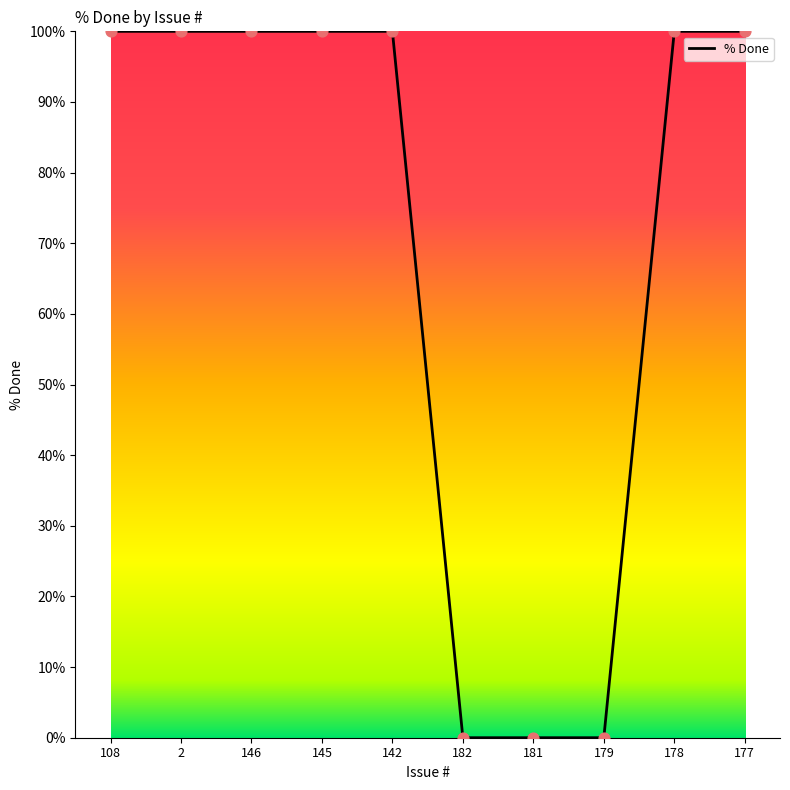

Approximately how many times larger is the value at 178 compared to 2?

1.0